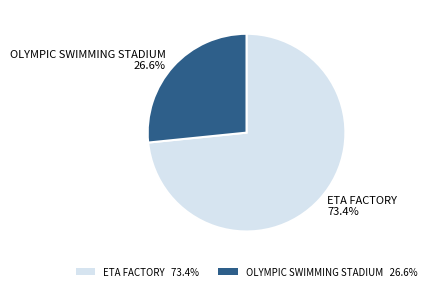

What is the ratio of the value at ETA FACTORY to the value at OLYMPIC SWIMMING STADIUM?

2.8